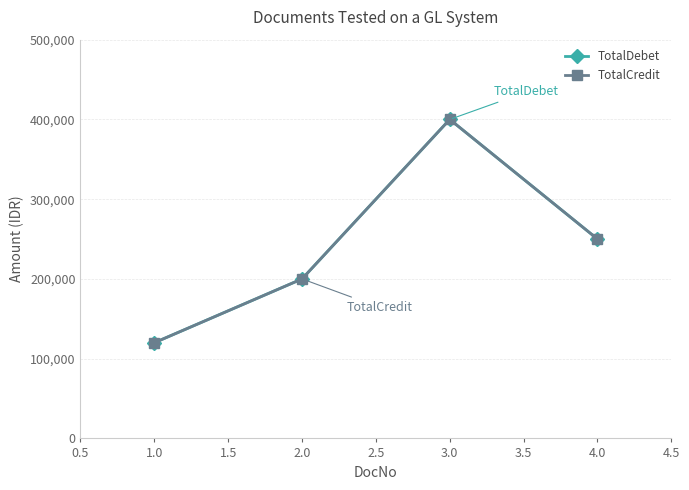

What is the sum of all TotalDebet values?

970000